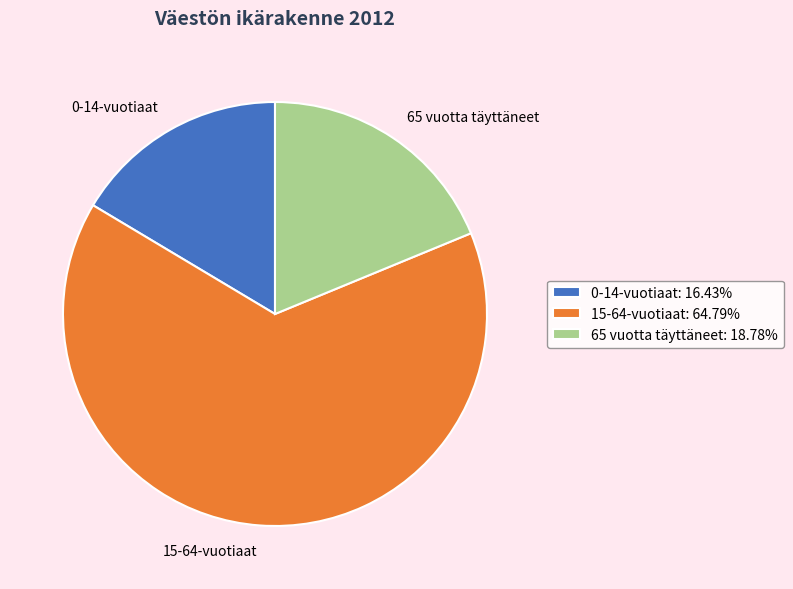

Do 15-64-vuotiaat and 65 vuotta täyttäneet together represent more than half of the pie?

Yes